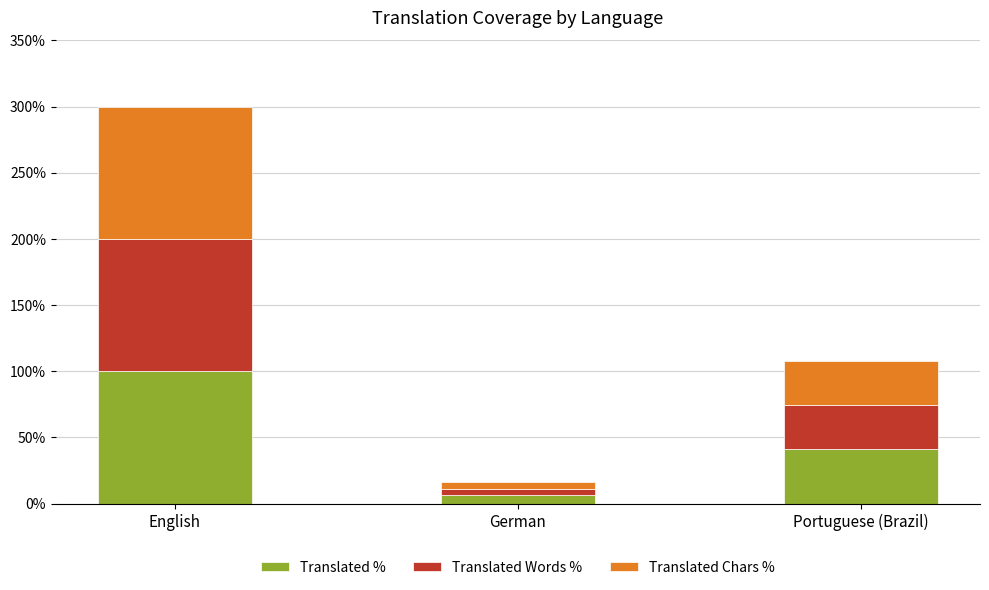

Is it true that Translated % equals 58.0 at Portuguese (Brazil)?

False